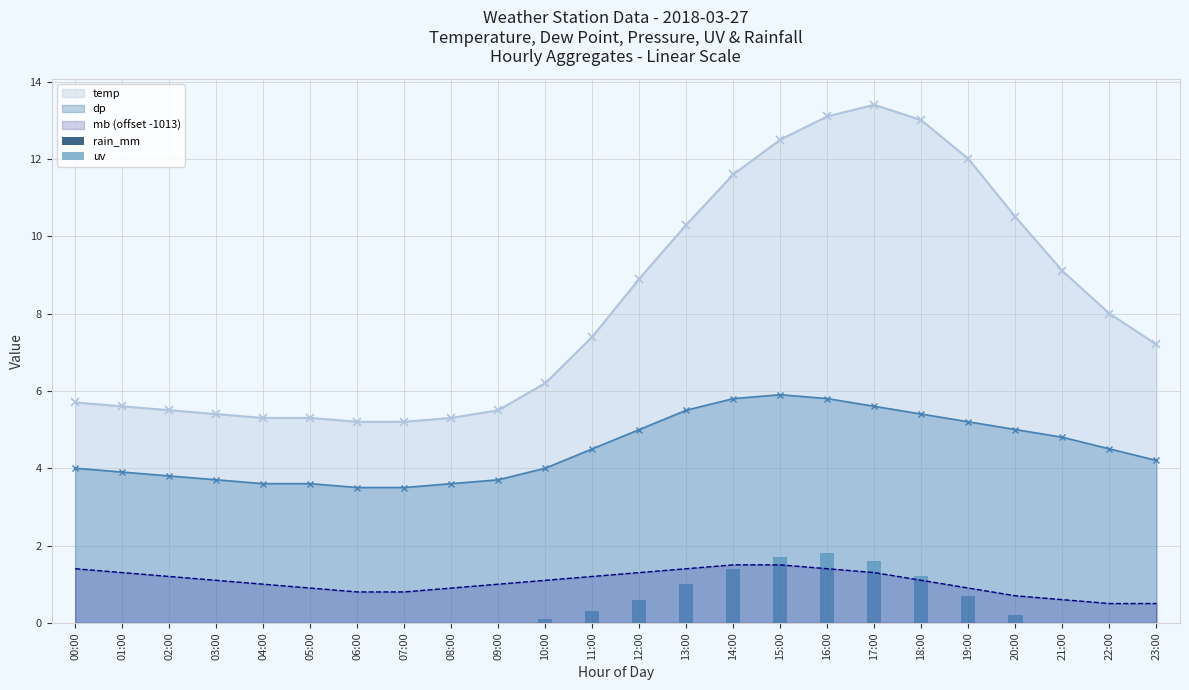

At which label does uv reach its peak?

16:00